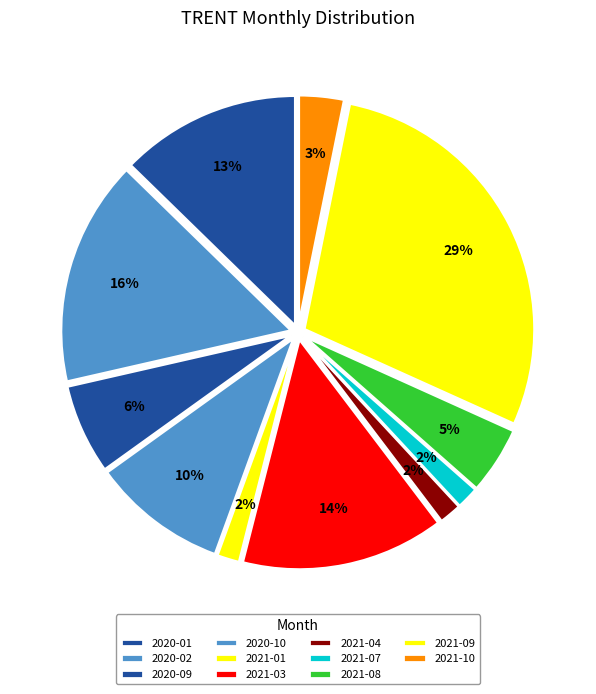

To the nearest percent, what portion does 2020-01 represent?

13%